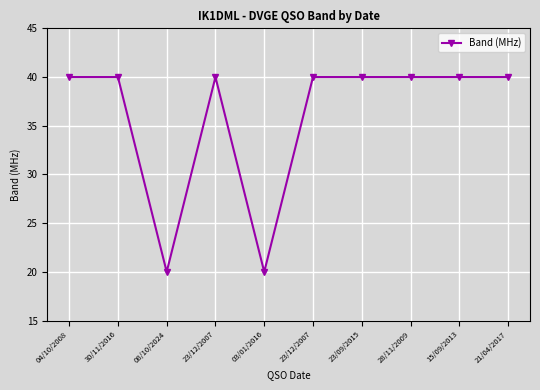

What value does the data have at 28/11/2009, to the nearest 5?

40